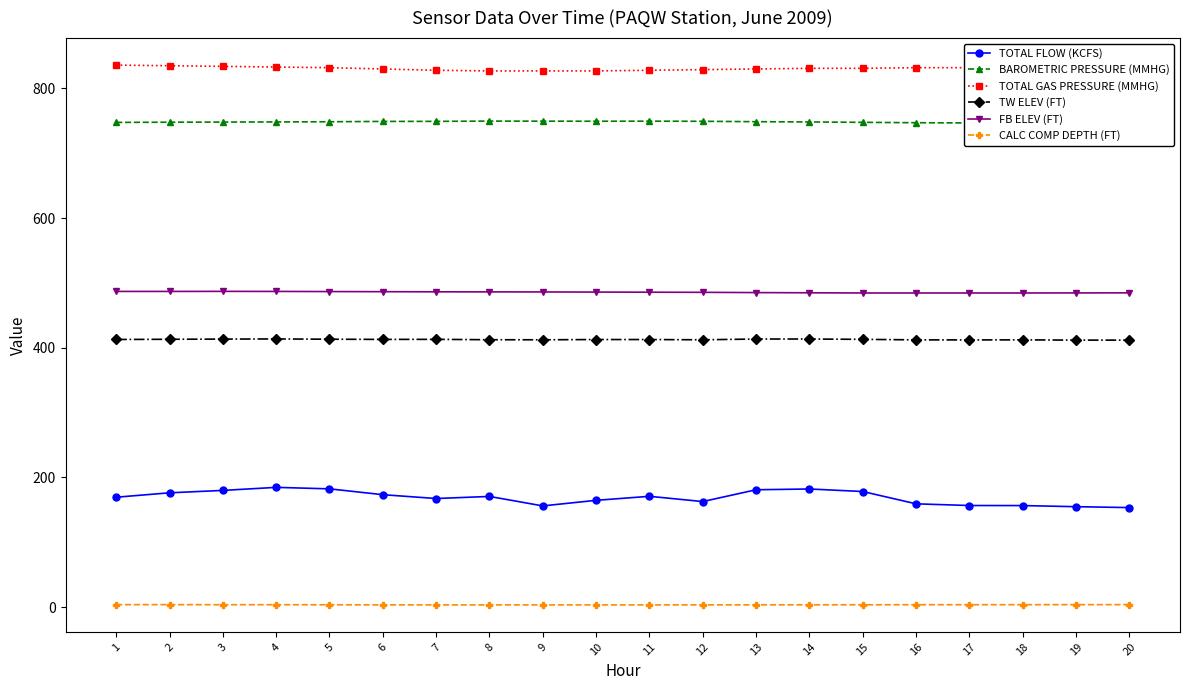

What is the spread (max minus min) of values at 5?

828.4